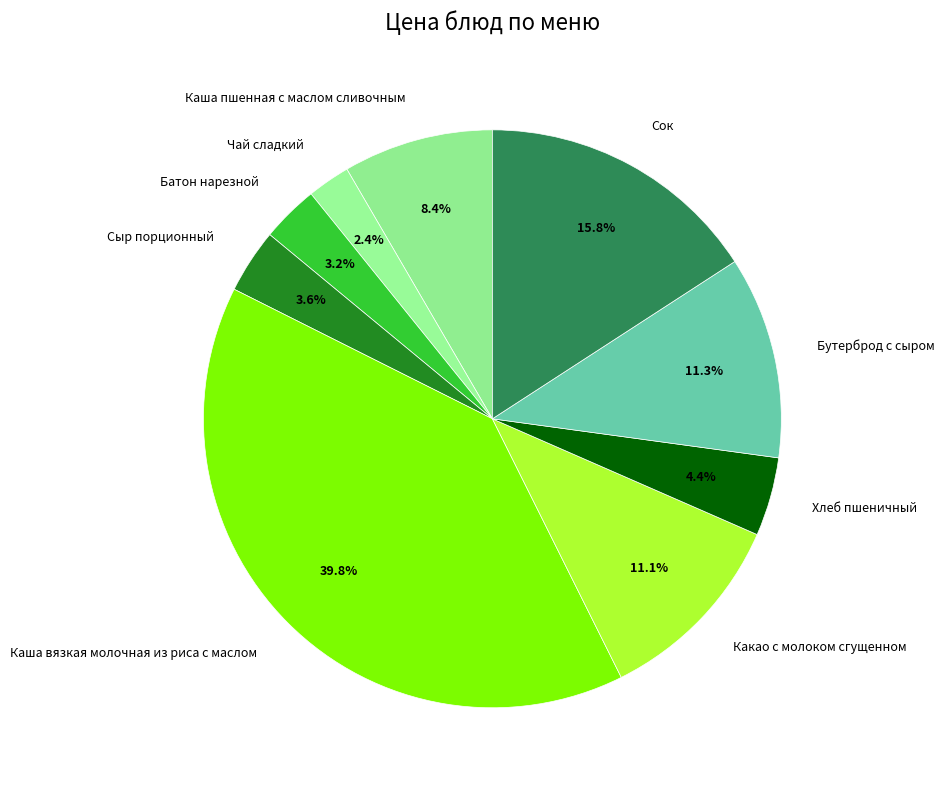

Do Хлеб пшеничный and Бутерброд с сыром together represent more than half of the pie?

No